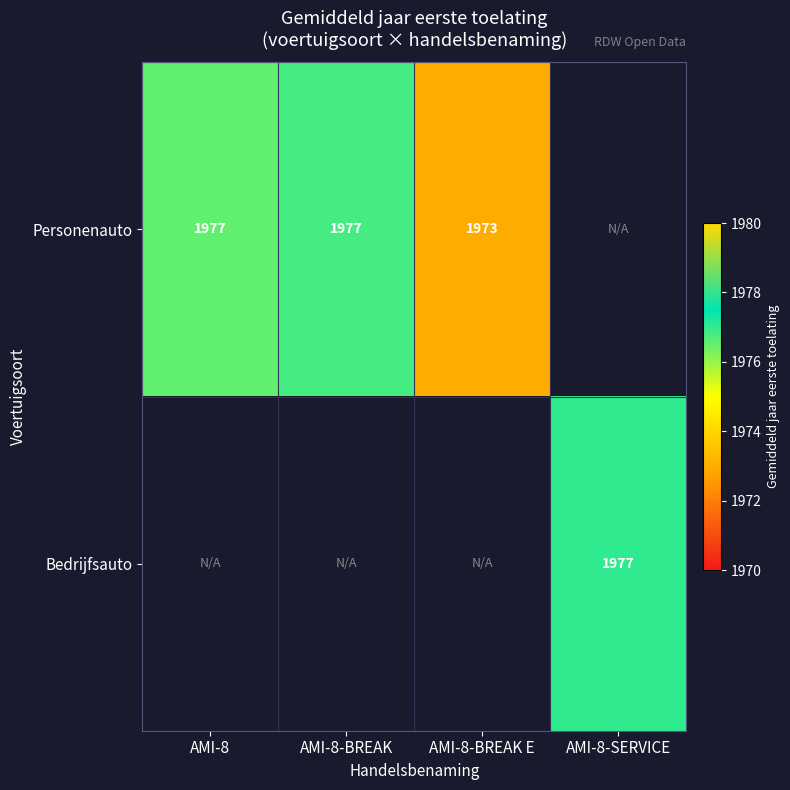

Between AMI-8-BREAK E and AMI-8, which is larger?

AMI-8